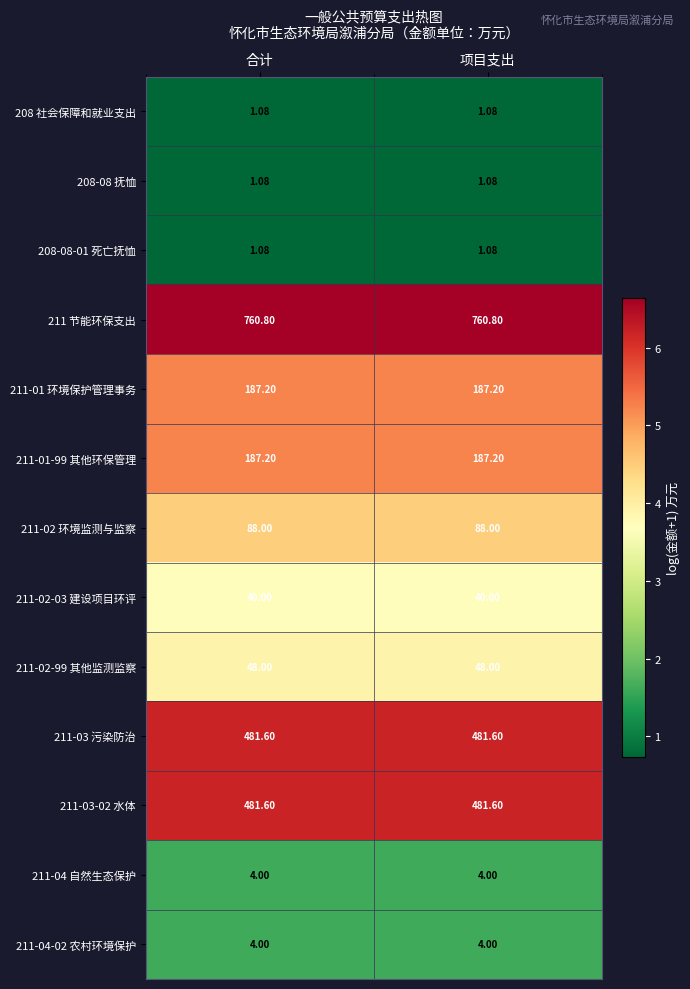

Is the value of 211-02-99 其他监测监察 at 项目支出 greater than the value of 211-04 自然生态保护 at 项目支出?

Yes